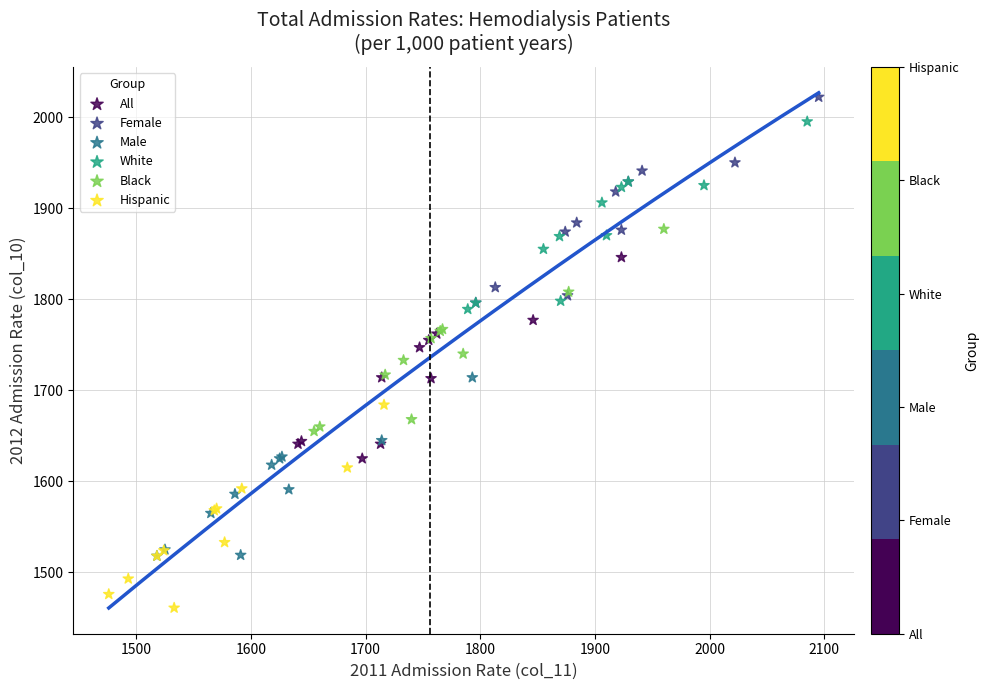

Which series reaches the maximum Y coordinate?

Female